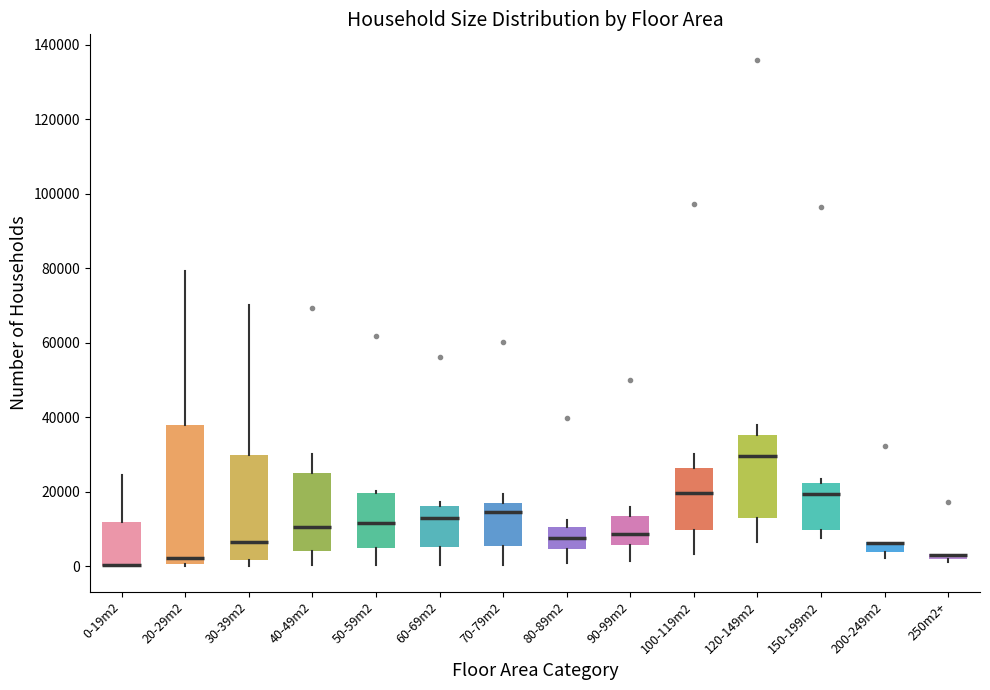

Comparing the boxes themselves (not the whiskers), which one is the tallest?

20-29m2